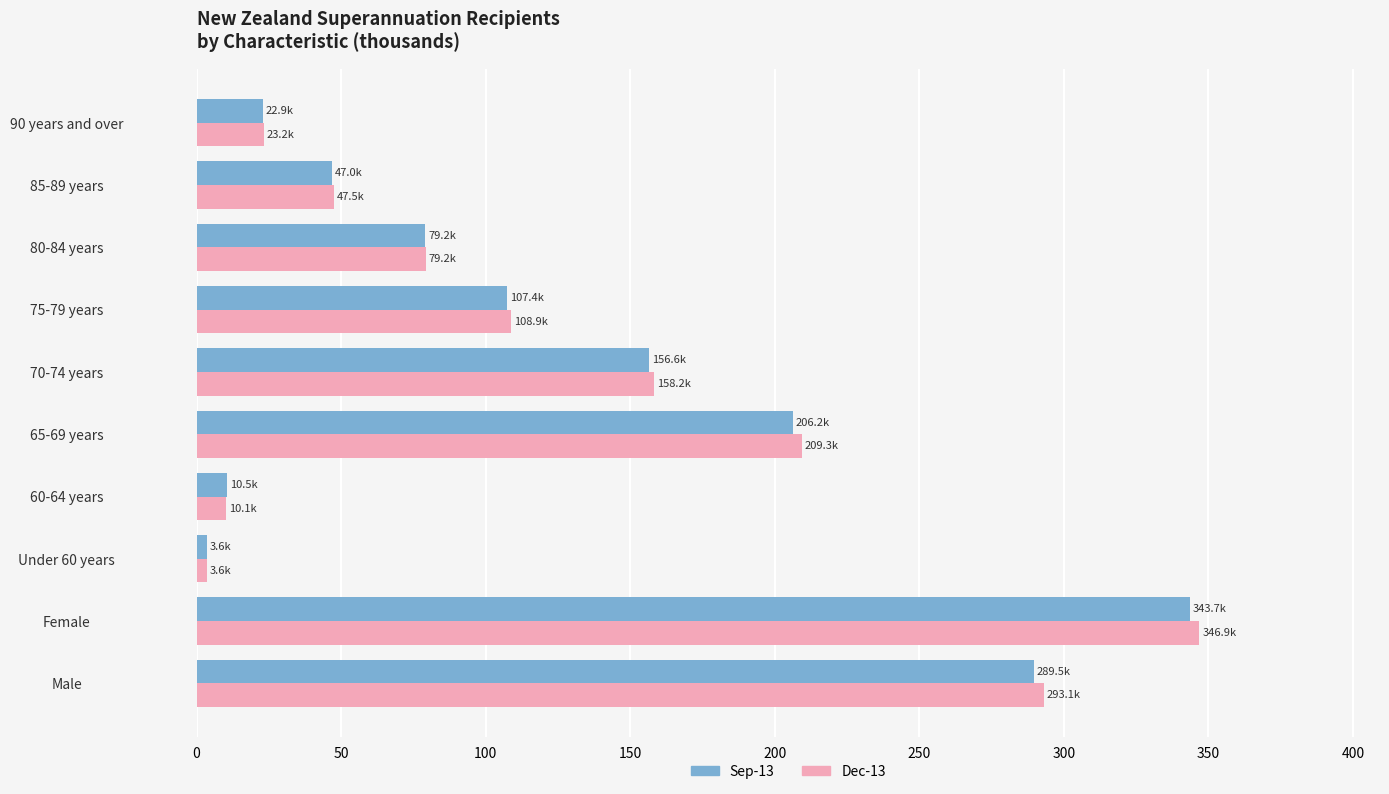

Which label corresponds to the largest value in the chart?

Female